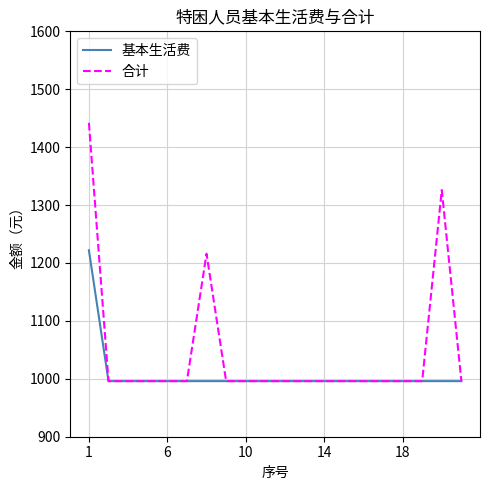

What is the minimum value for 合计?

996